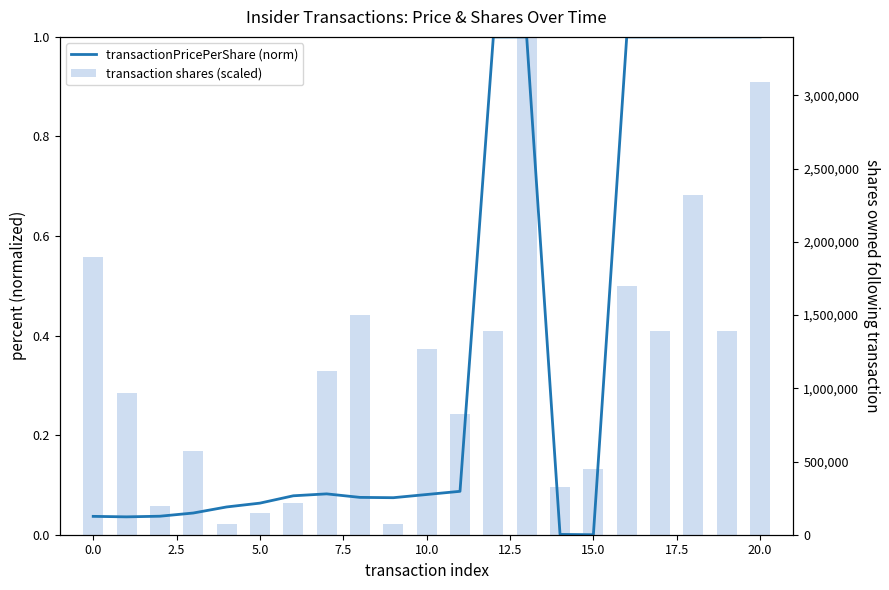

How many categories are shown in the chart?

21